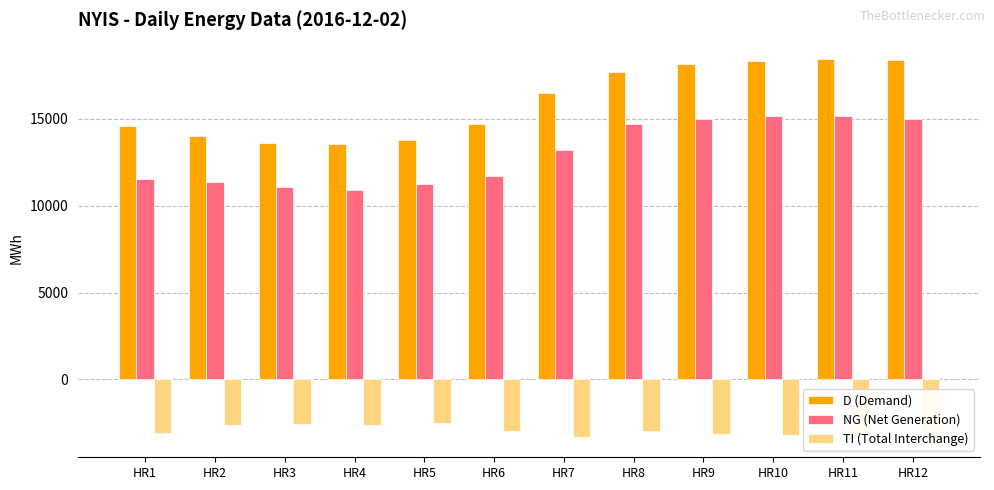

What is the minimum value shown in the chart?

-3388